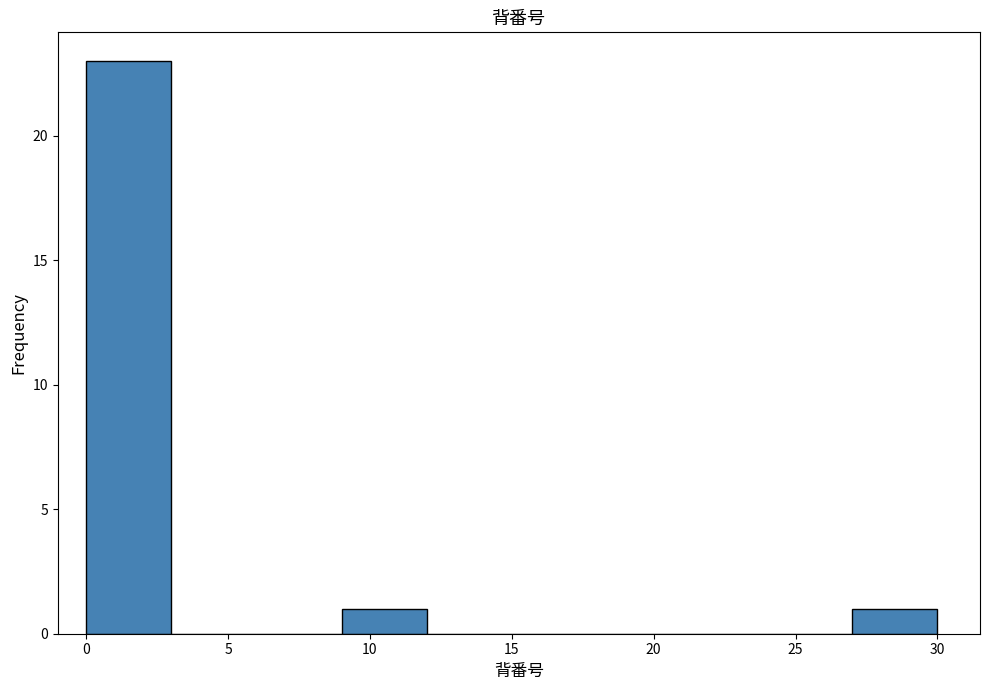

Reading left to right, list every bar in this chart as the range it spans on the x-axis followed by its height. The values are not printed on the chart, so give them approximately, as read against the axis.

0 to 3: 23
3 to 6: 0
6 to 9: 0
9 to 12: 1
12 to 15: 0
15 to 18: 0
18 to 21: 0
21 to 24: 0
24 to 27: 0
27 to 30: 1